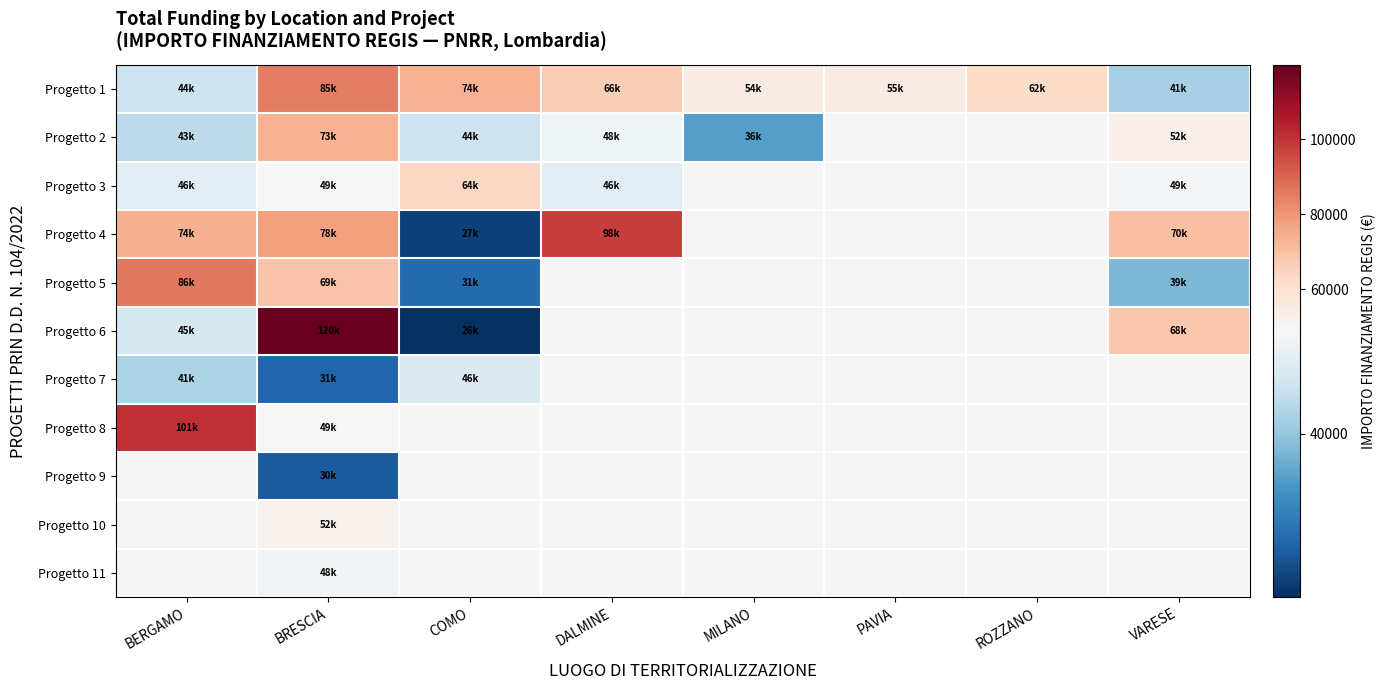

The Progetto 4 series shows 77926.5 at BRESCIA. True or false?

True